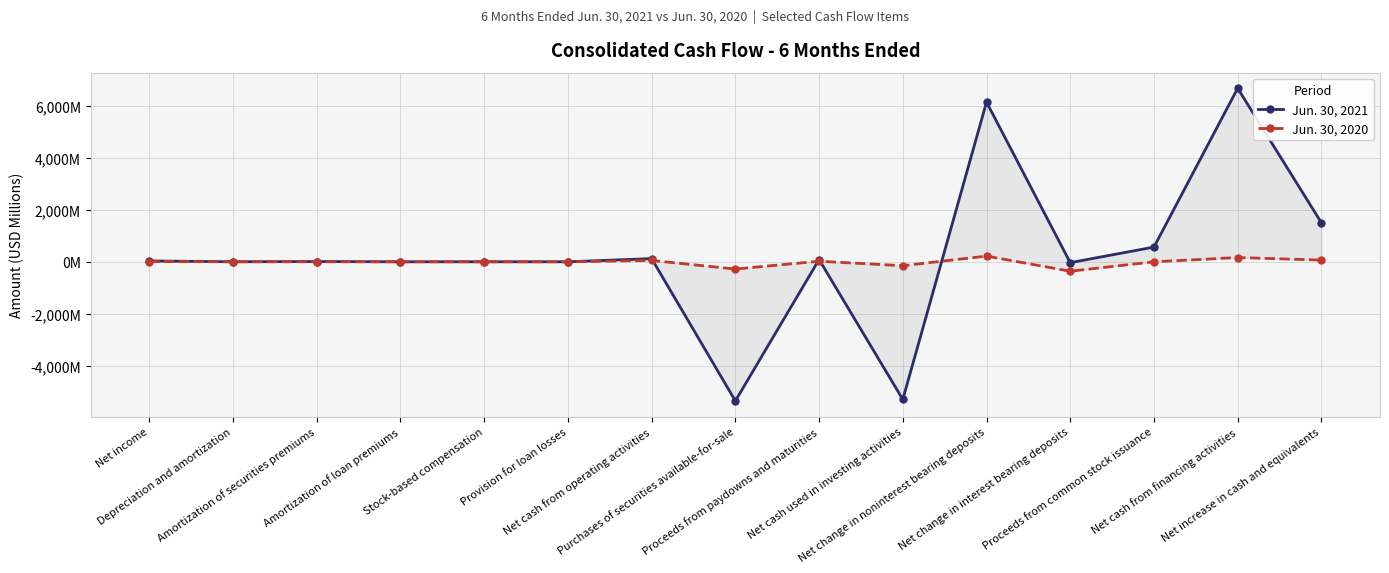

What is the average value of the Jun. 30, 2021 series?

298.2